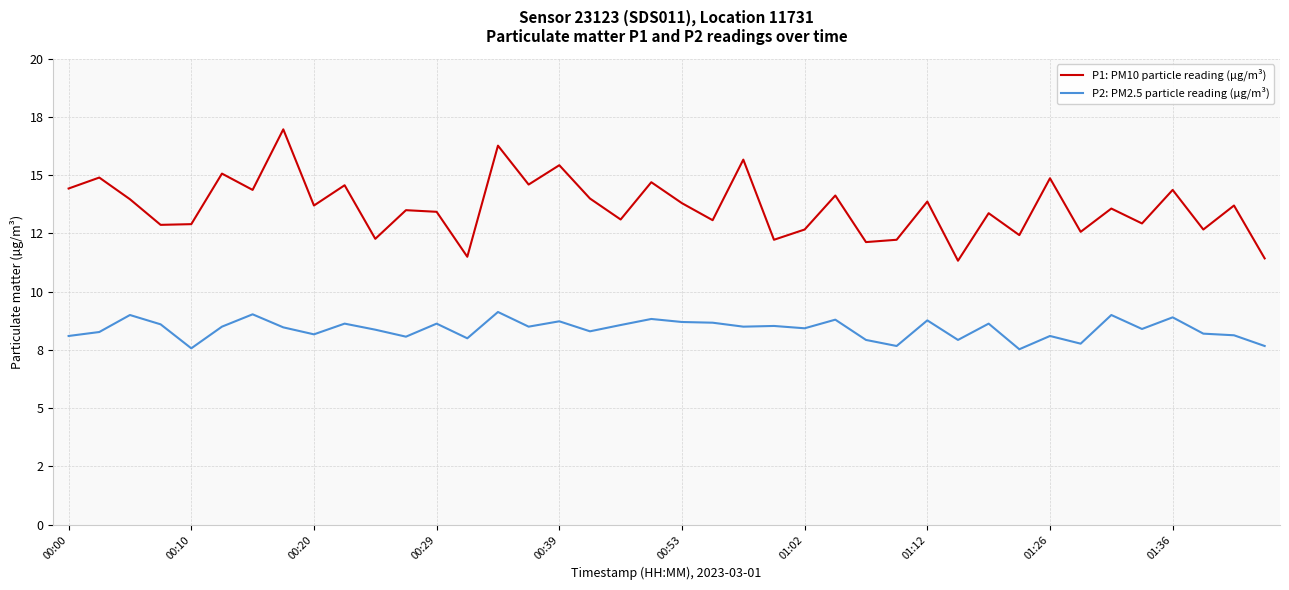

Is this an area chart (filled region under the line)?

No